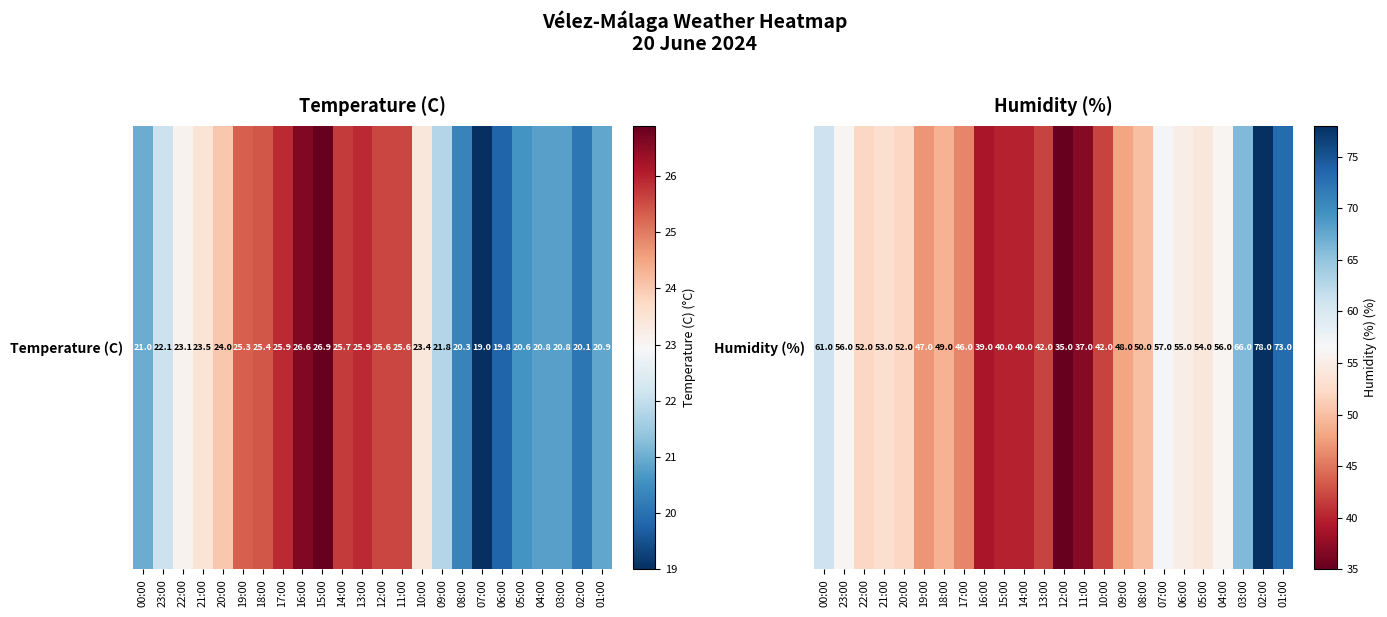

What is the smallest value displayed?

35